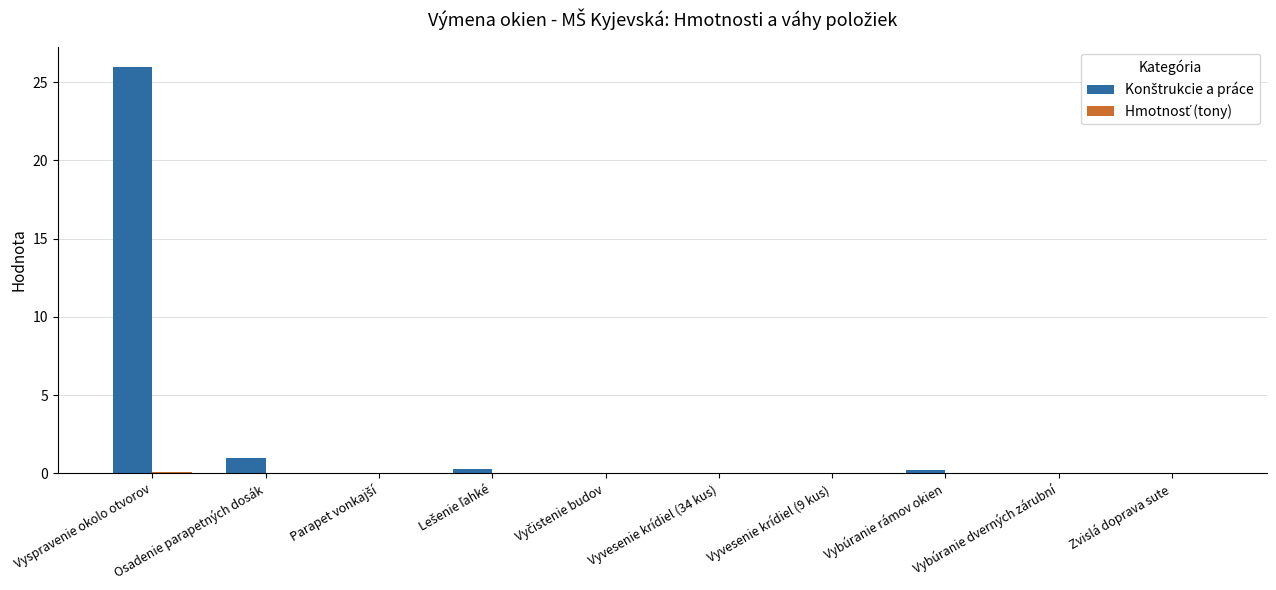

At which category is the sum across all series the highest?

Vyspravenie okolo otvorov